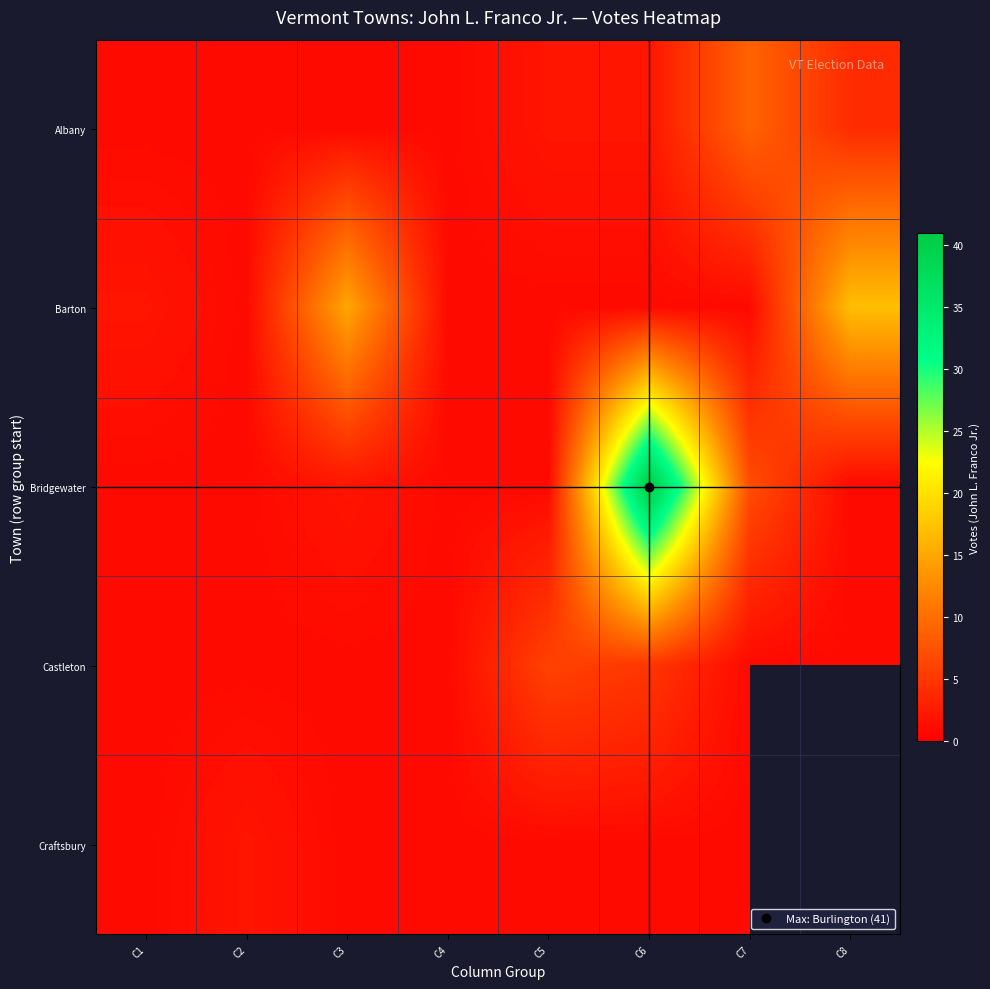

Rank the series by their average value, from highest to lowest.

Bridgewater, Castleton, Craftsbury, Barton, Albany